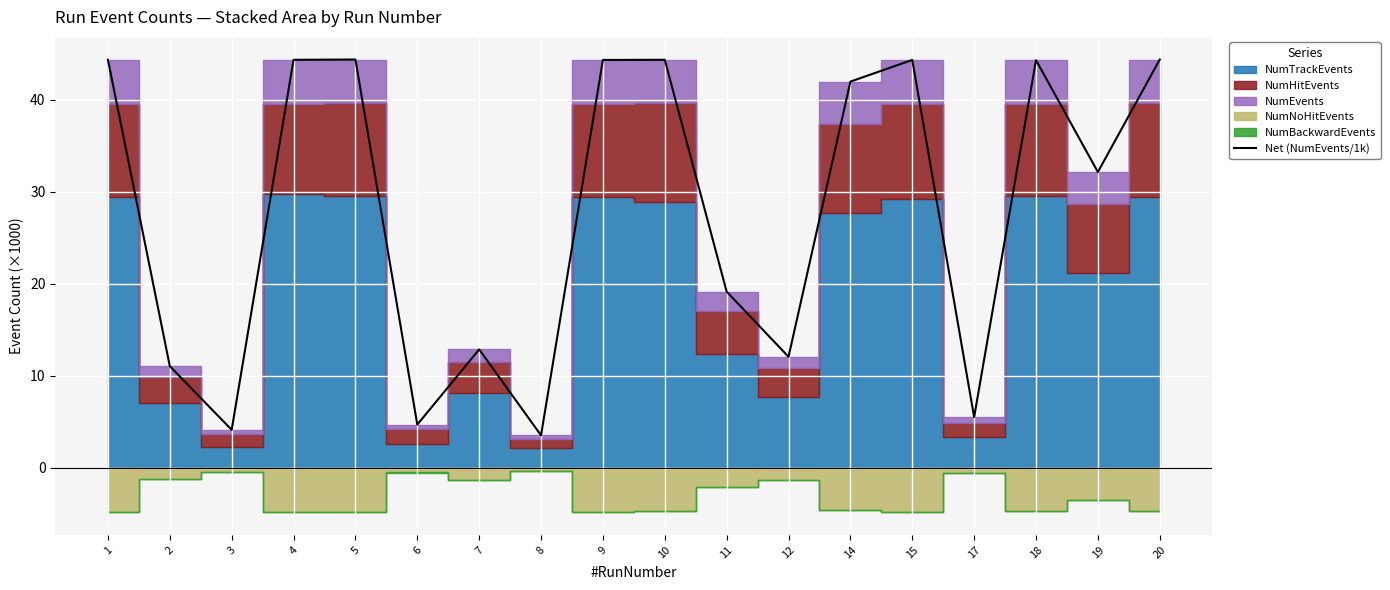

Reading right to left, what are all the values shown in this chart?

44.4	32.1	44.3	5.5	44.3	42.0	12.1	19.1	44.3	44.3	3.5	12.9	4.7	44.4	44.3	4.1	11.1	44.3